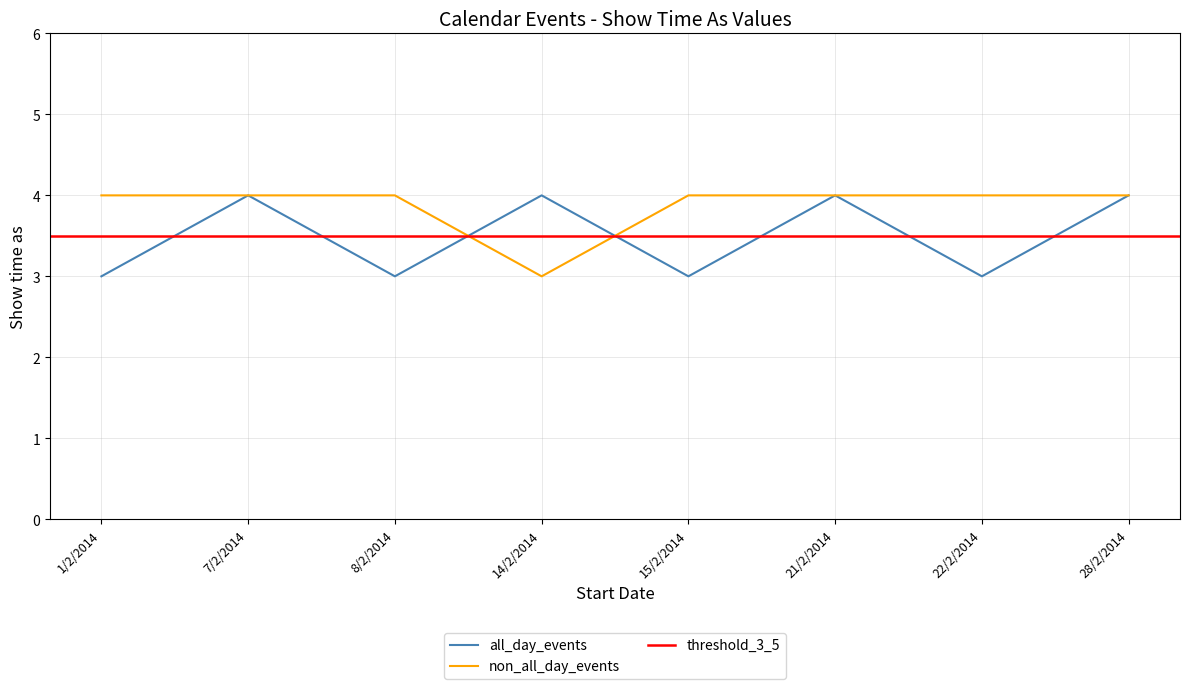

How many intersections are there between all_day_events and non_all_day_events?

2